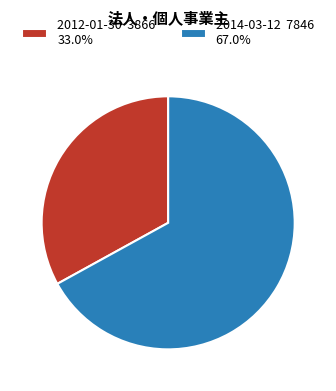

Which category has the smallest portion of the pie?

2012-01-30